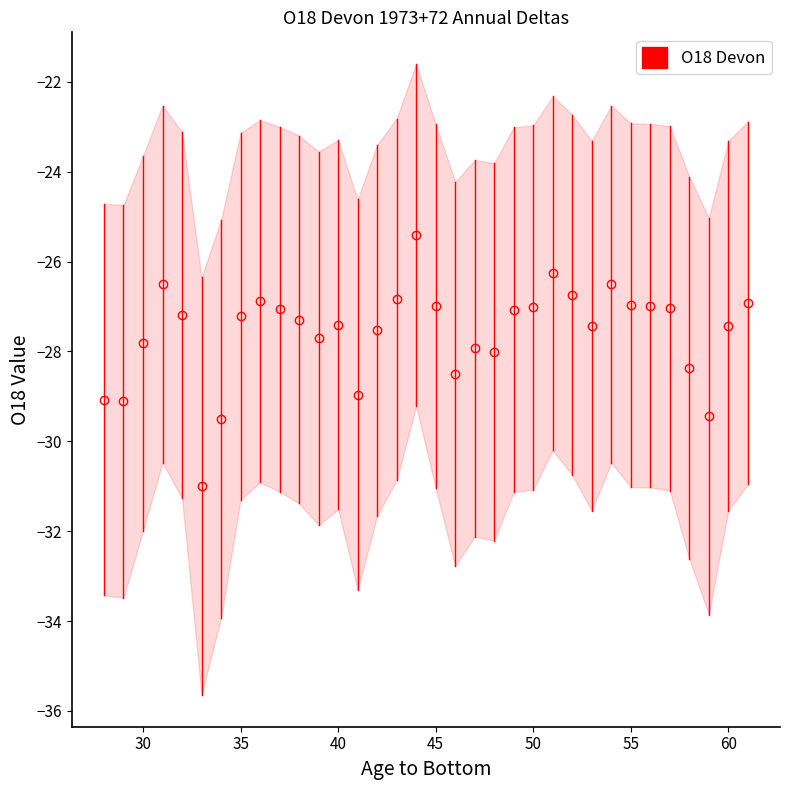

How many data points are above -27?

11